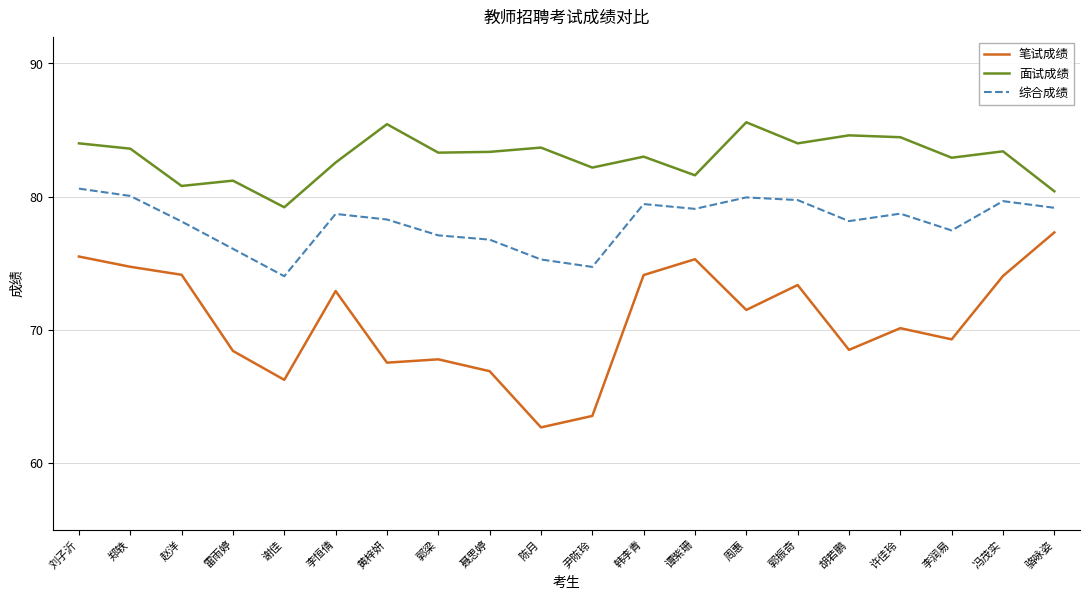

At which label does 笔试成绩 first exceed 71?

刘子沂